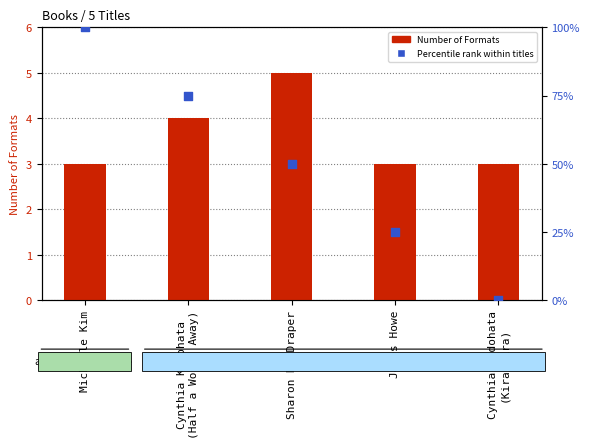

Which series contains the highest Y value?

Percentile rank within titles